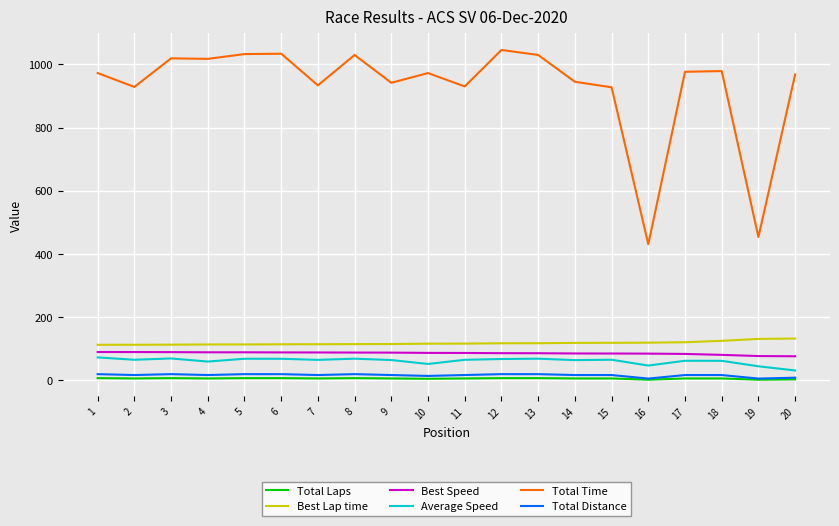

Which series has the largest range (max minus min)?

Total Time